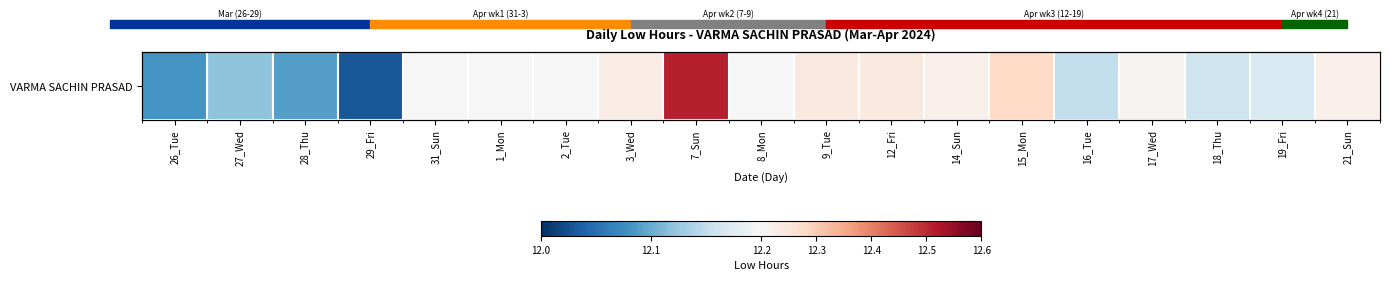

How many series are shown in this chart?

1